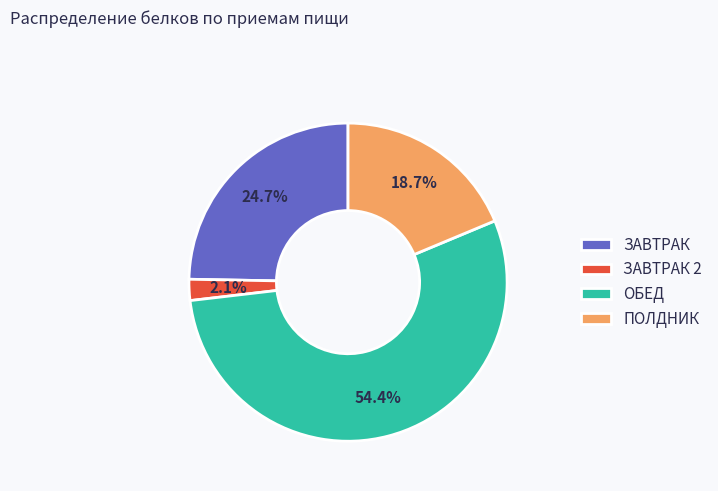

Is it true that ПОЛДНИК is 13% of the pie?

False